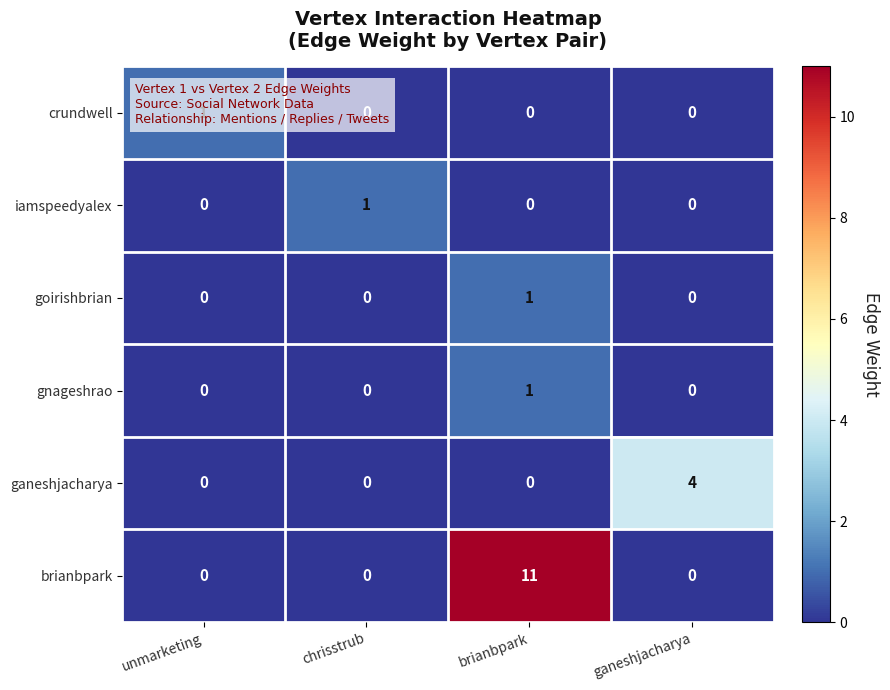

What is the highest value of the ganeshjacharya series?

4